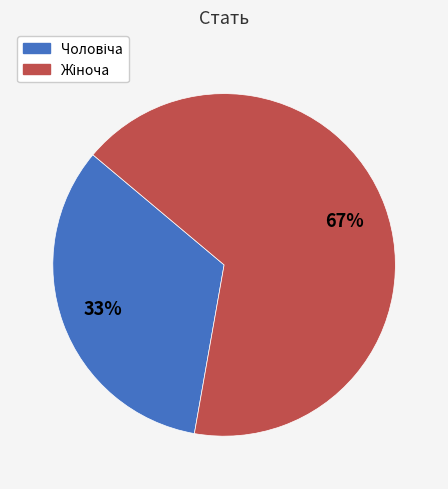

To the nearest percent, what is the average slice percentage?

50%